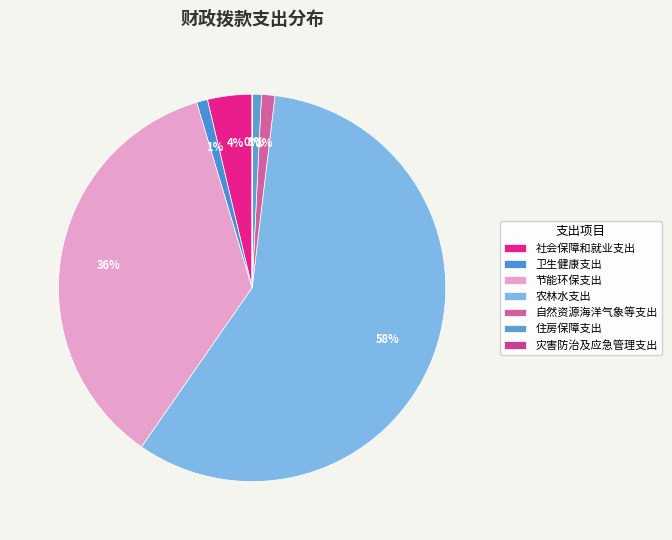

Is the sum of 农林水支出 and 住房保障支出 greater than half?

Yes